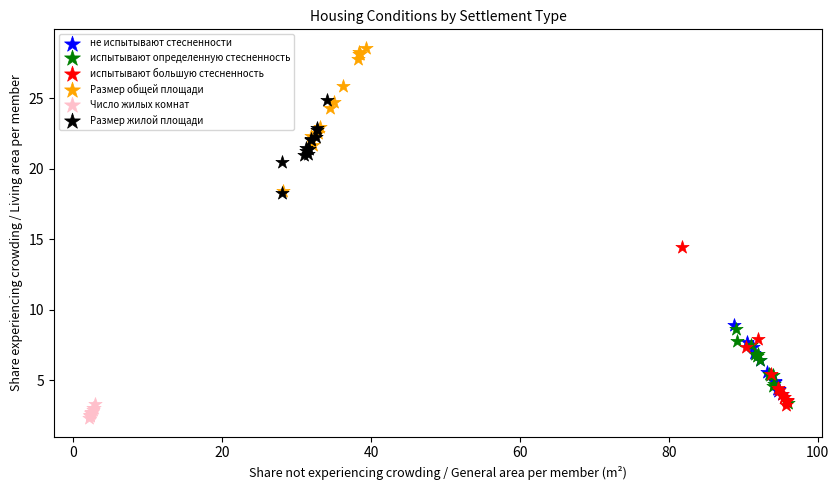

Which series contains the highest Y value?

Размер общей площади